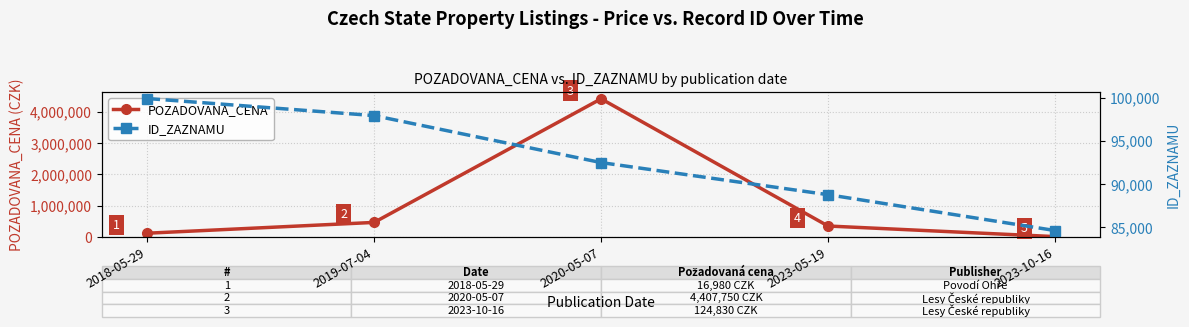

In POZADOVANA_CENA, how many points are higher than both neighbors (excluding endpoints)?

1